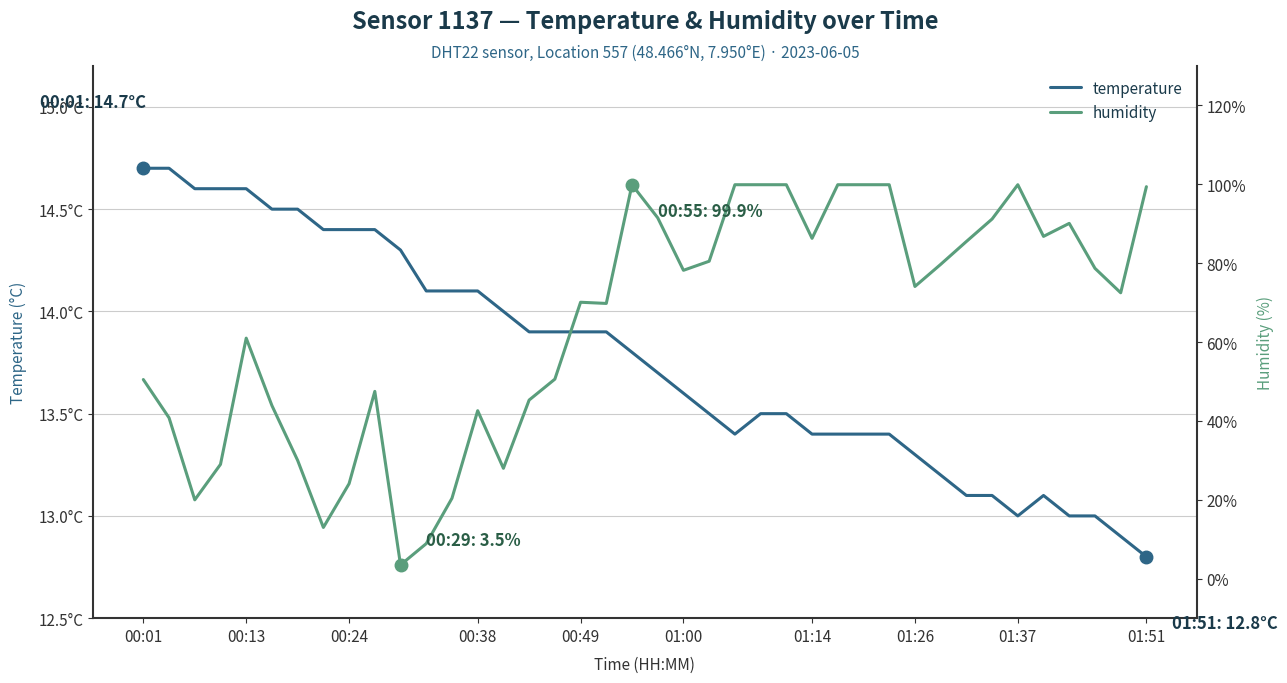

How many lines are shown in the chart?

2